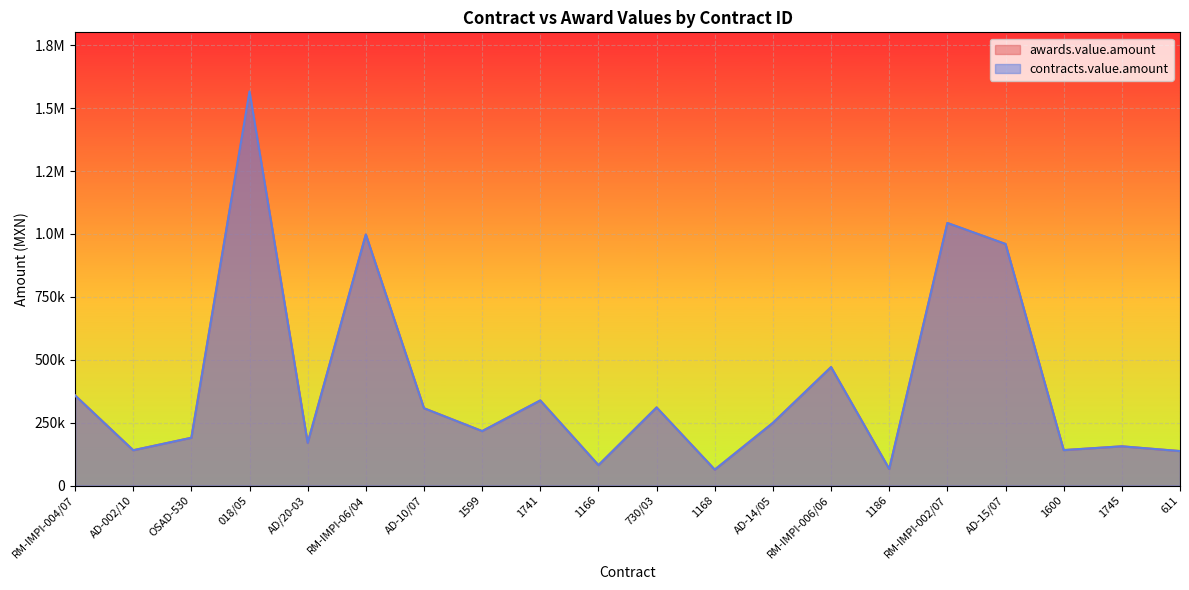

What are all the series names shown in the legend?

awards.value.amount, contracts.value.amount